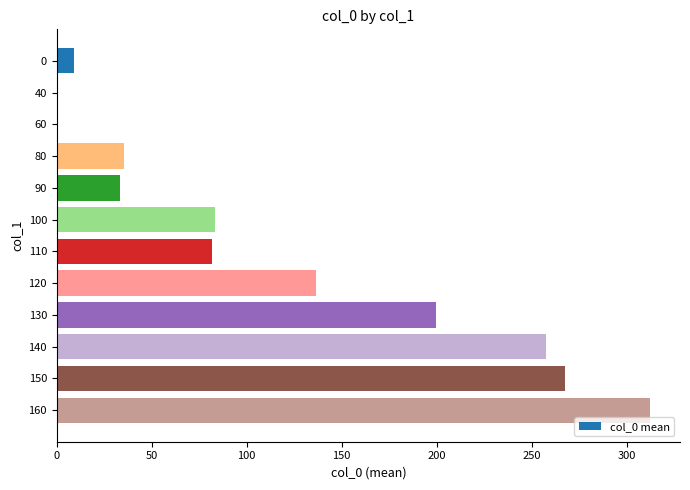

What is the greatest value displayed?

312.5